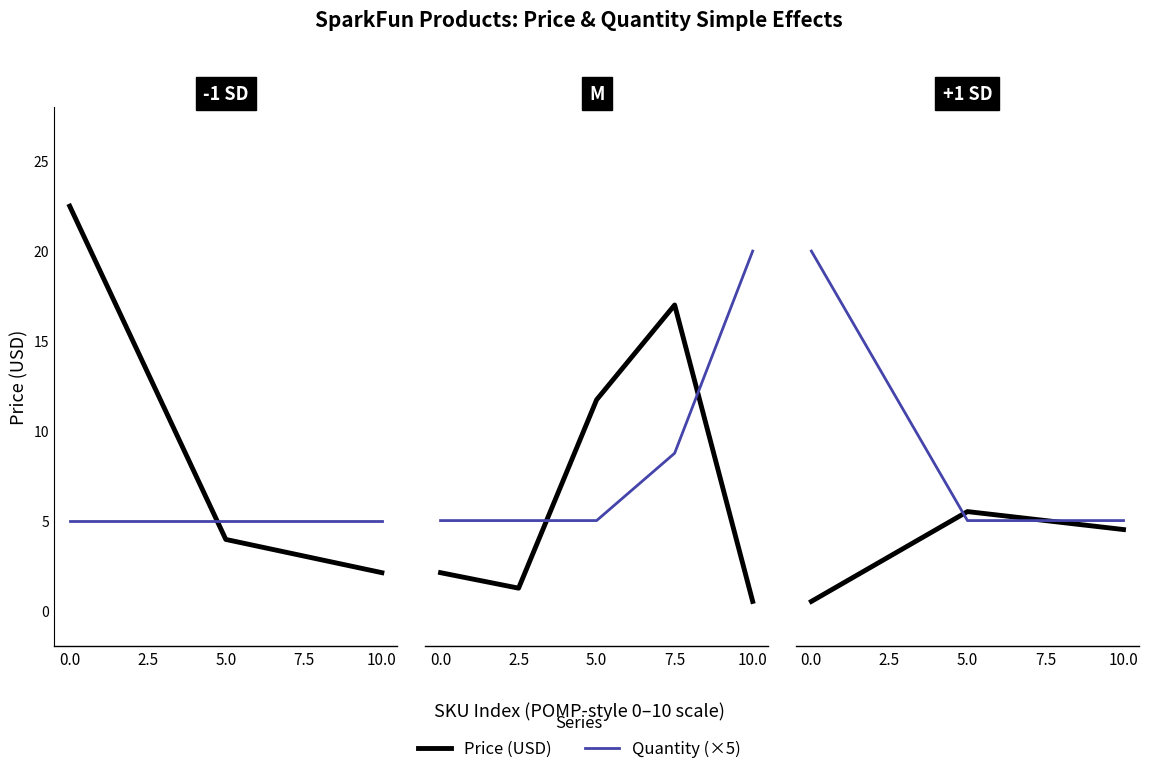

How many categories are shown in the chart?

5